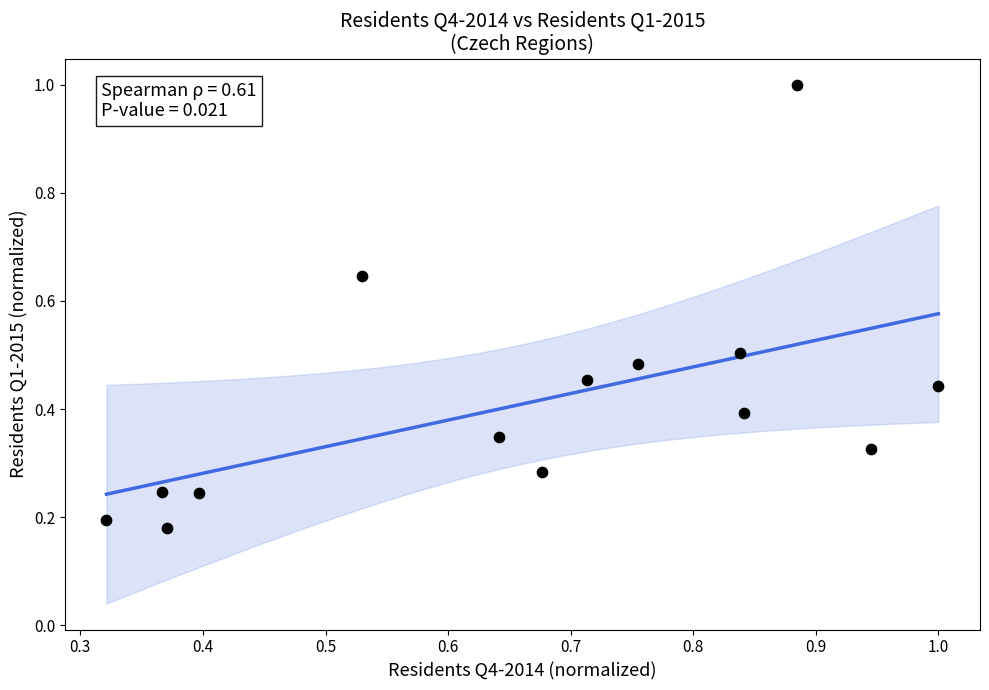

What is the range of Y values (max minus min)?

0.8